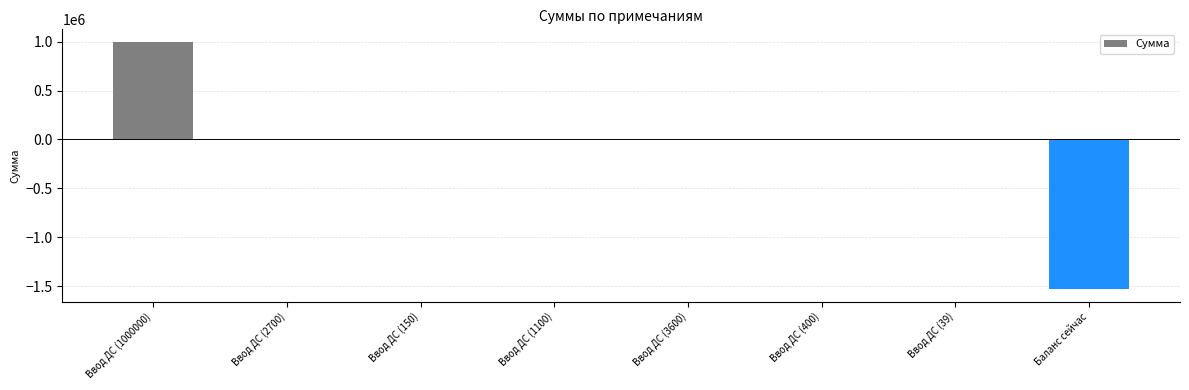

What is the greatest value displayed?

1000000.0